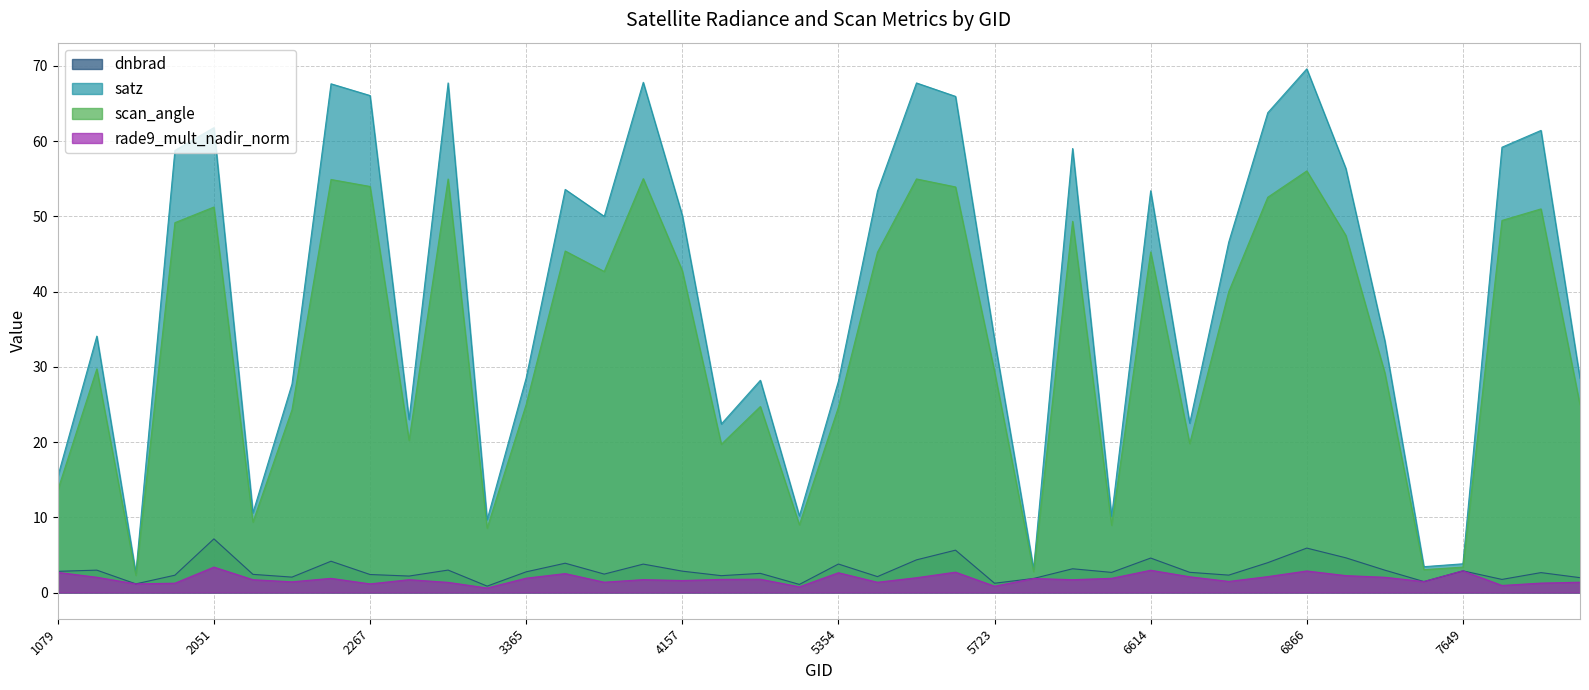

True or false: dnbrad and satz intersect in this chart.

False